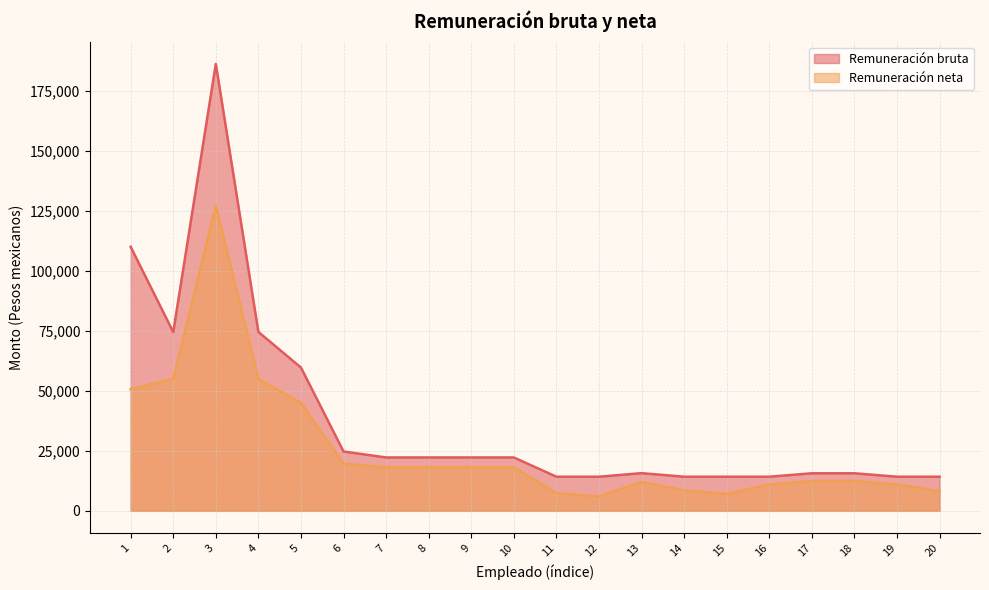

How many lines are shown in the chart?

2